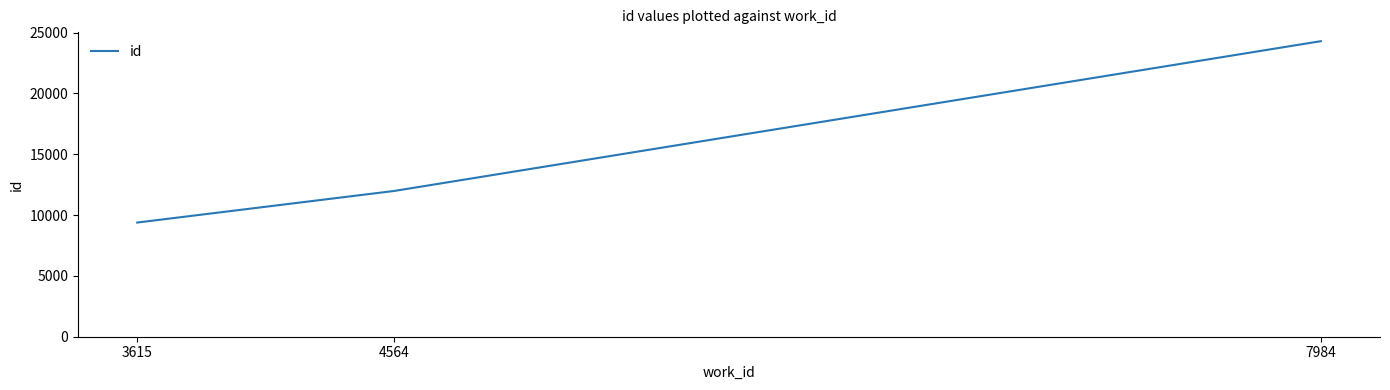

What is the approximate value at 4564, to the nearest 10?

11990